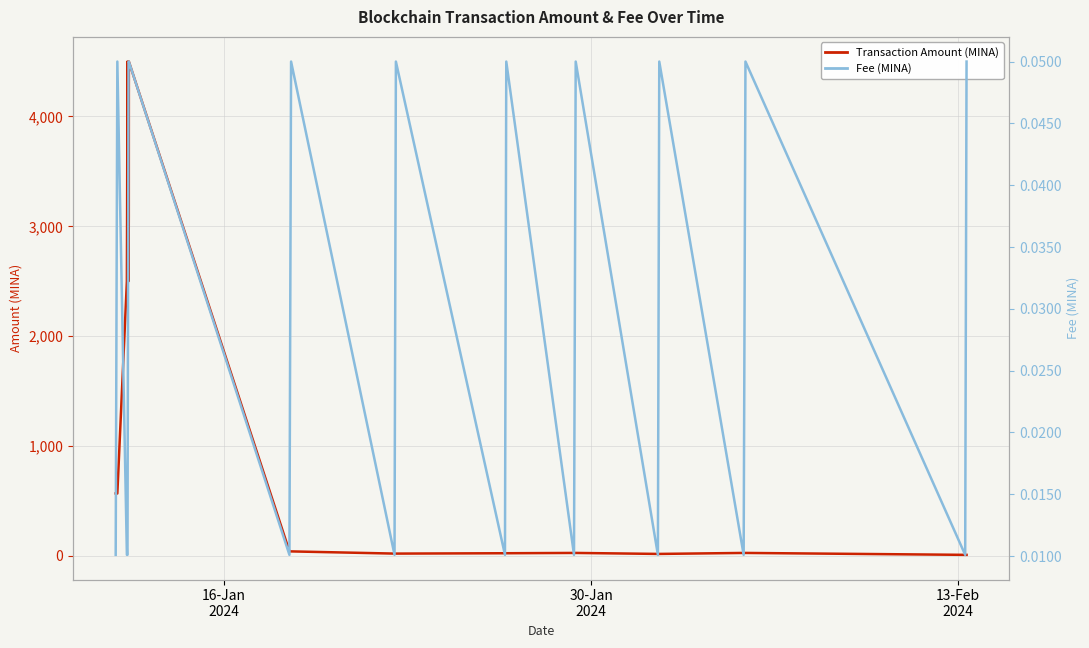

List the series in order of their peak value, lowest first.

Fee (MINA), Transaction Amount (MINA)